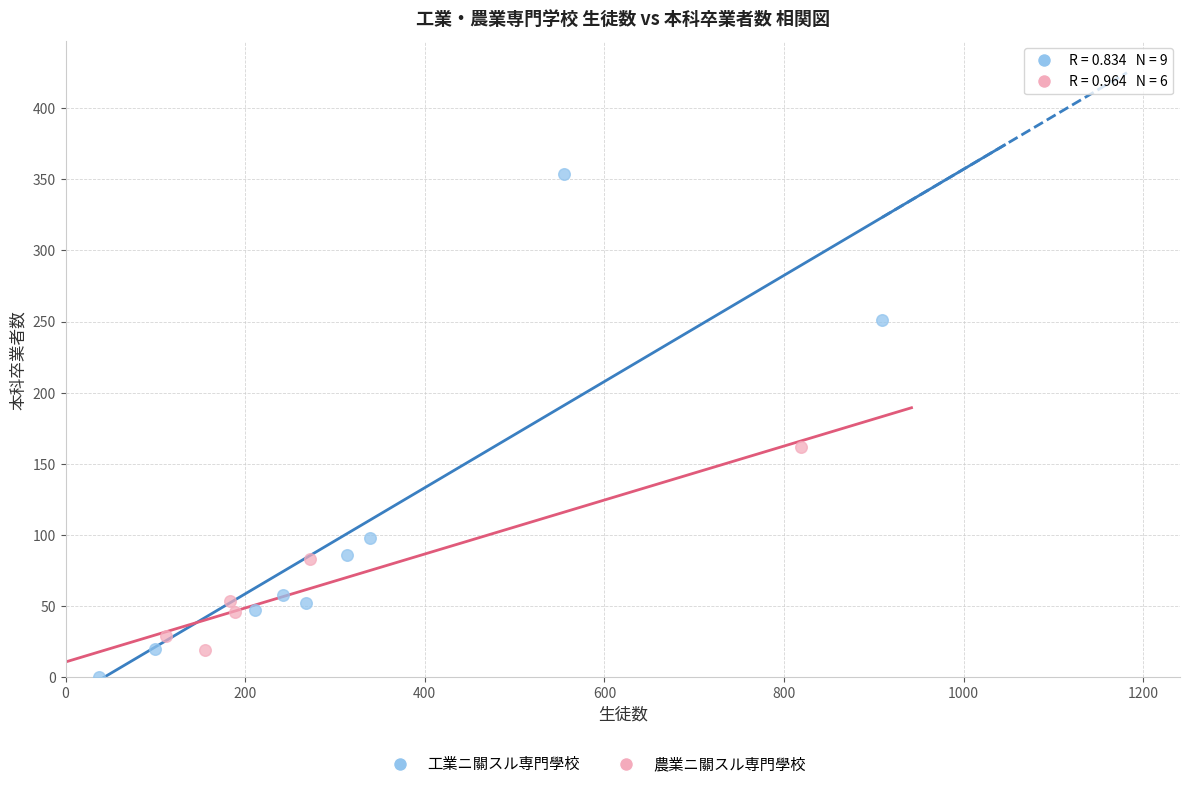

Which series has the widest spread of Y values?

工業ニ關スル専門學校